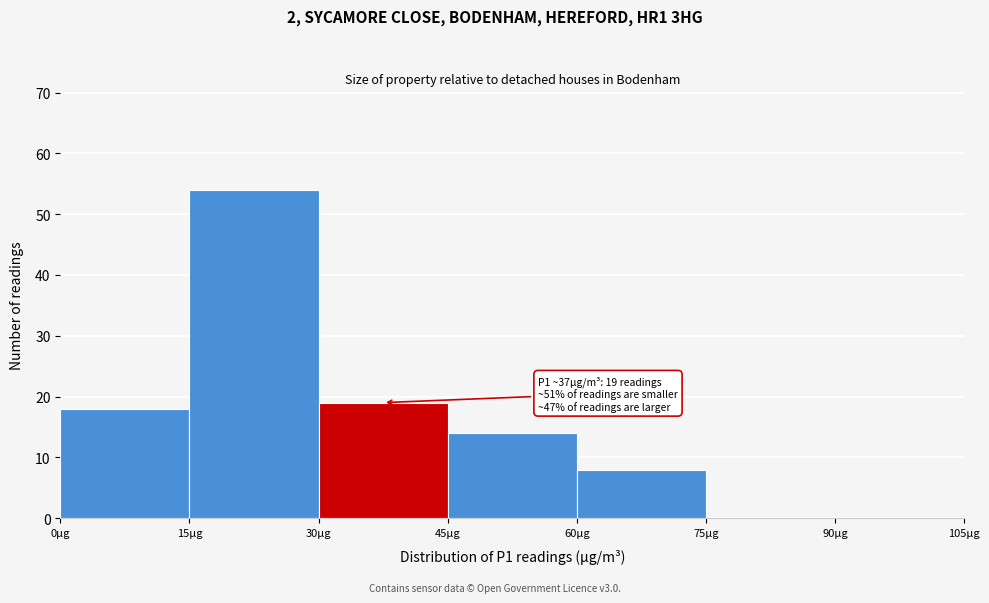

Over which range of the x-axis is the bar tallest?

15 to 30